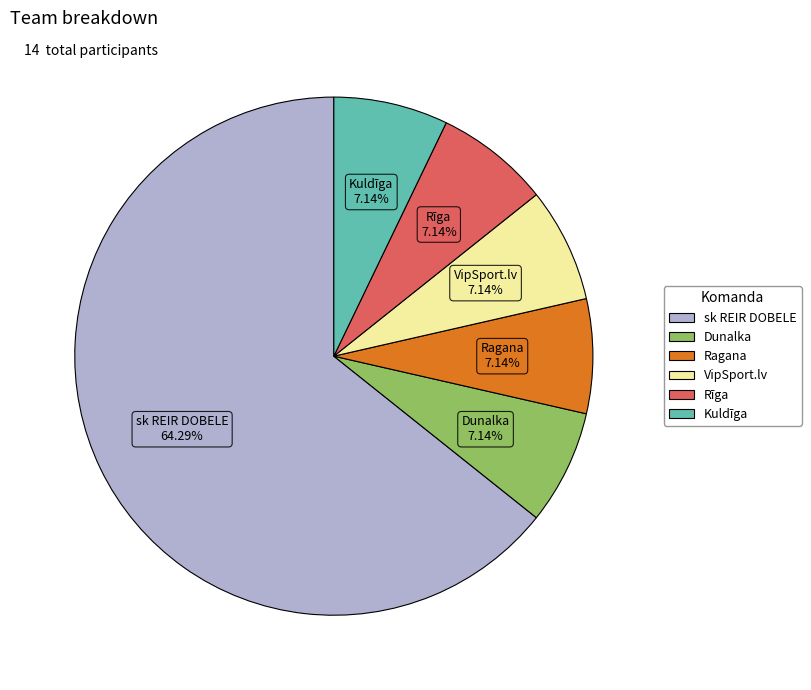

Does any single category account for the majority?

Yes